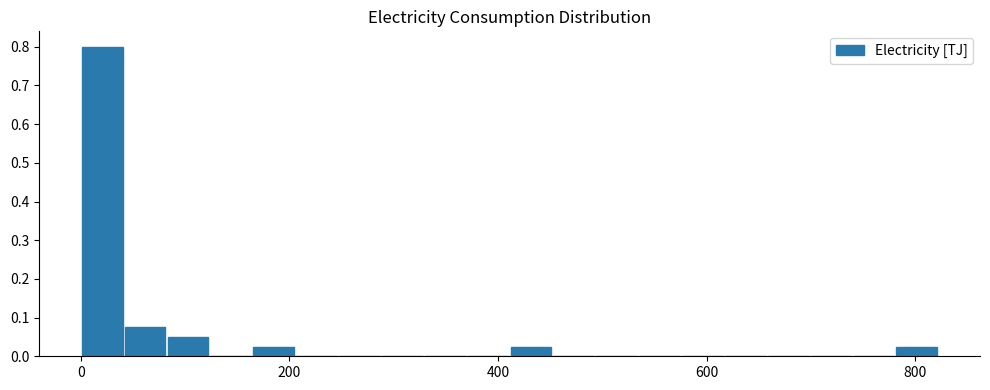

Around what value on the x-axis is the tallest bar? Give the approximate position of its centre, as read against the axis.

20